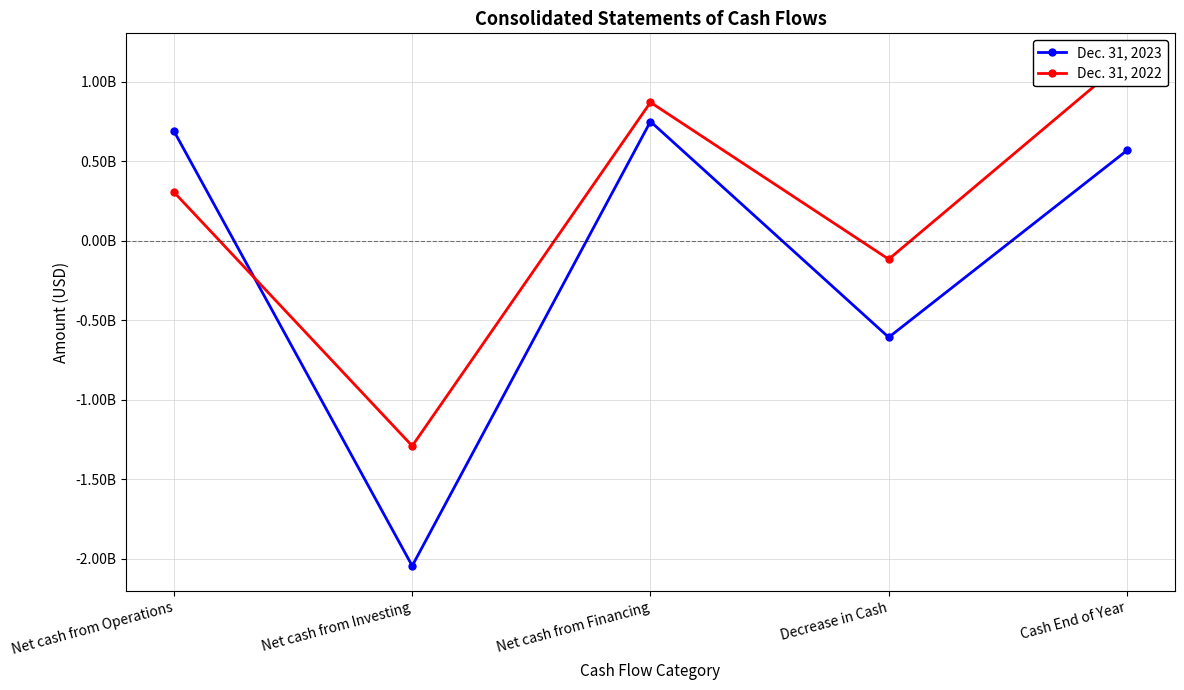

Which label corresponds to the smallest value in the chart?

Net cash from Investing